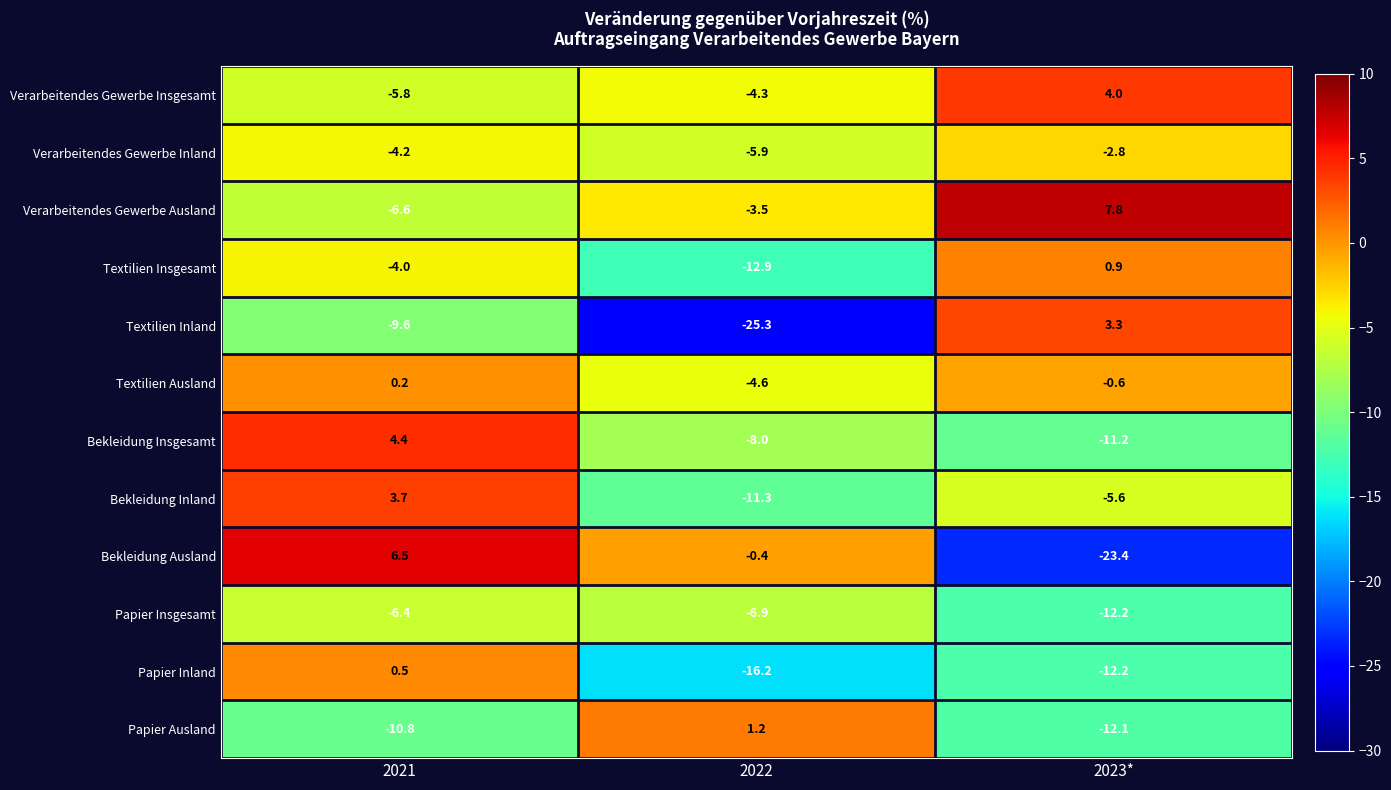

Where does the Bekleidung Ausland series first go above 0?

2021